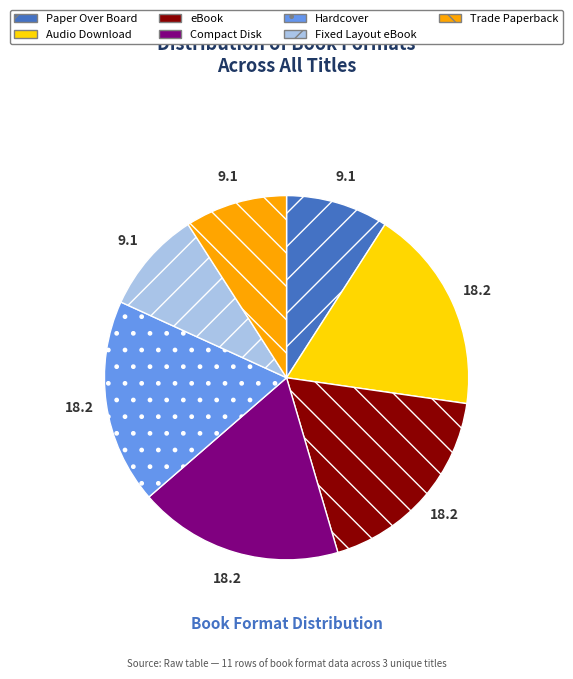

Do Compact Disk and Paper Over Board together represent more than half of the pie?

No